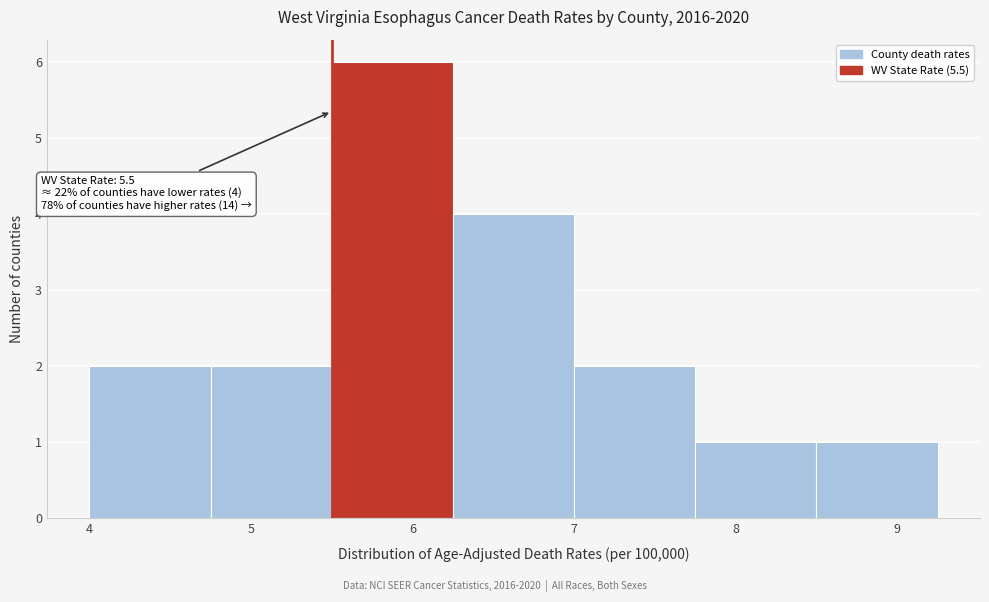

Which range on the x-axis has the tallest bar?

5.50 to 6.25